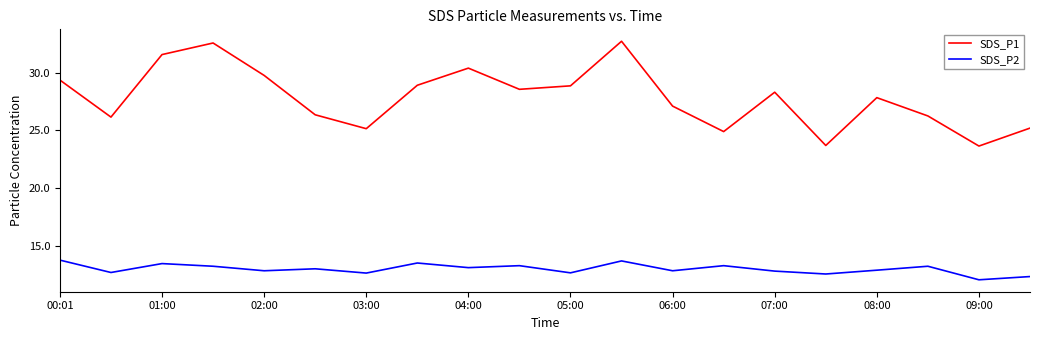

Rank the series by their maximum value, from highest to lowest.

SDS_P1, SDS_P2